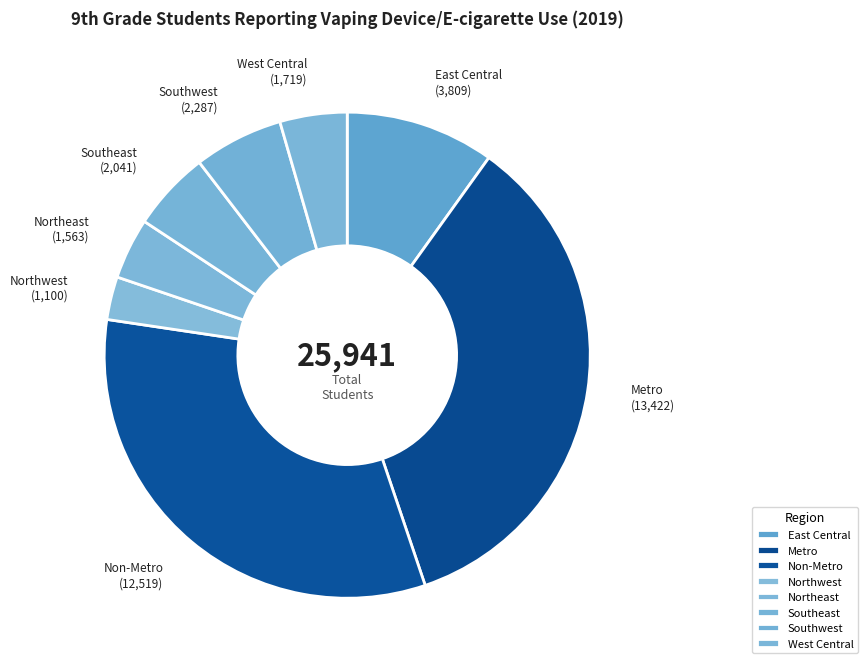

Does Northwest account for over 50% of the chart?

No